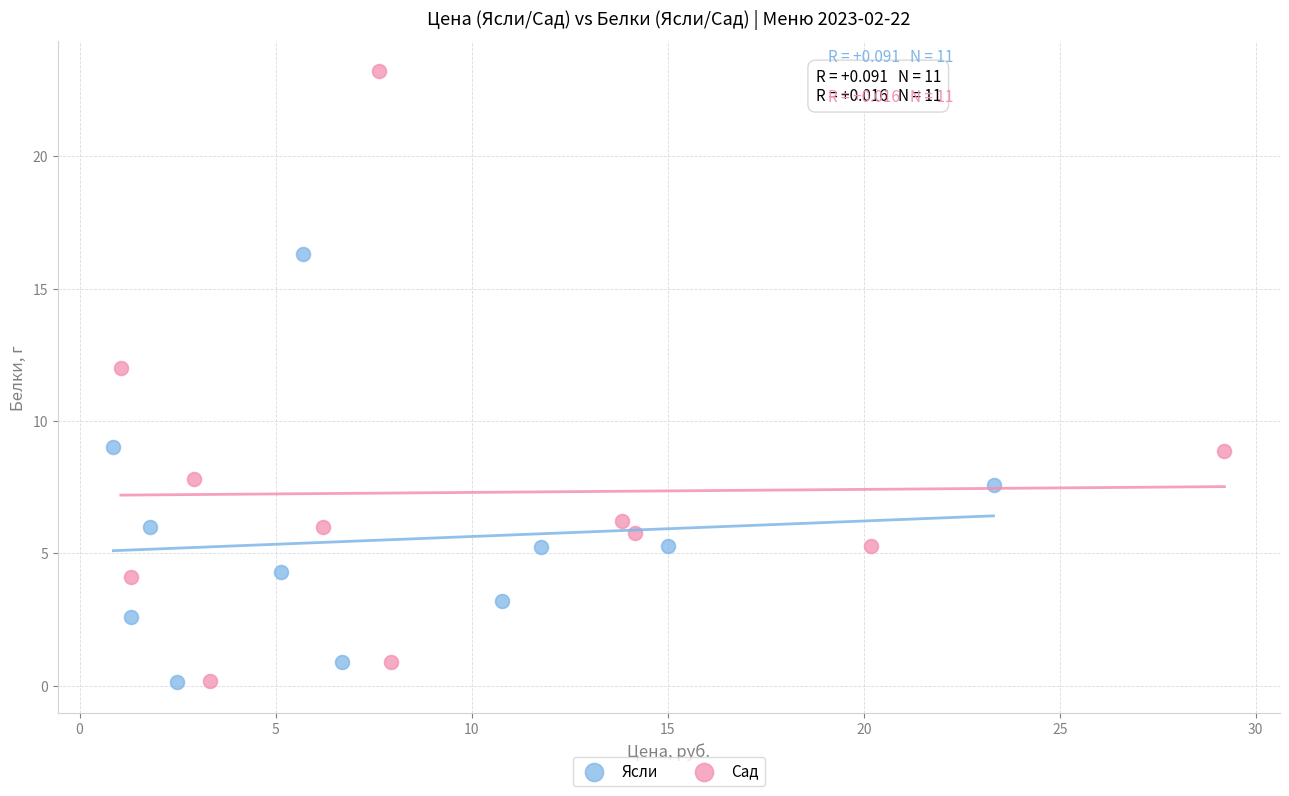

Which series contains the highest Y value?

Сад